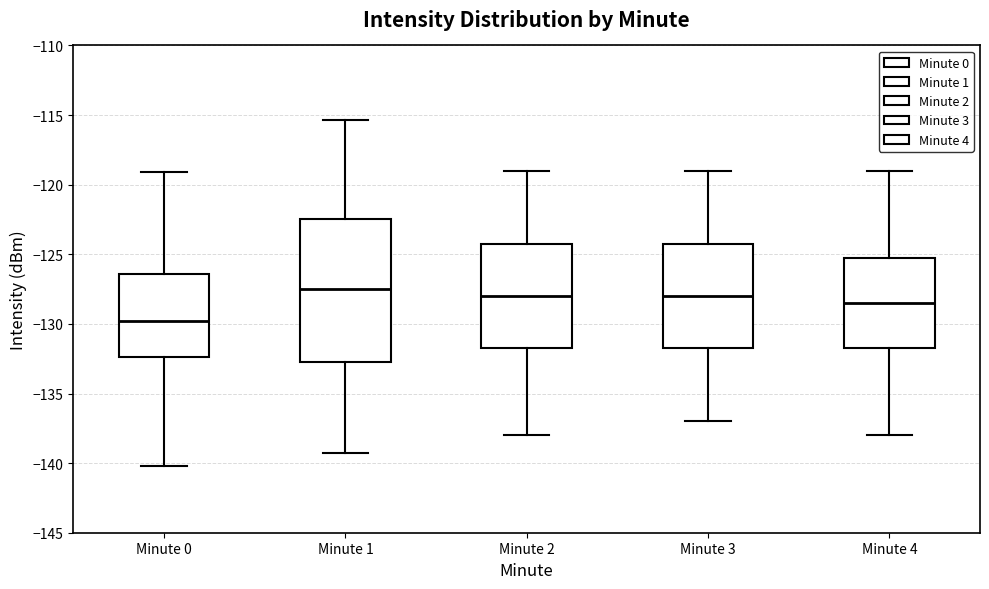

Which box has the highest median line?

Minute 1